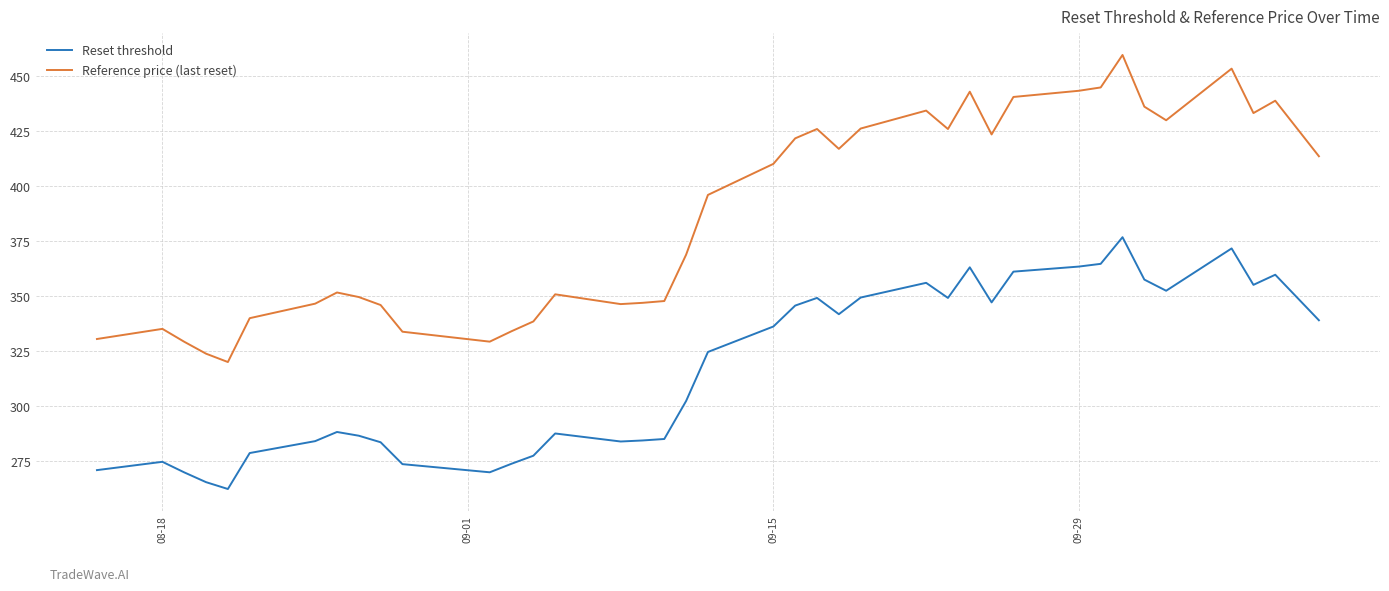

Which series has the largest range (max minus min)?

Reference price (last reset)